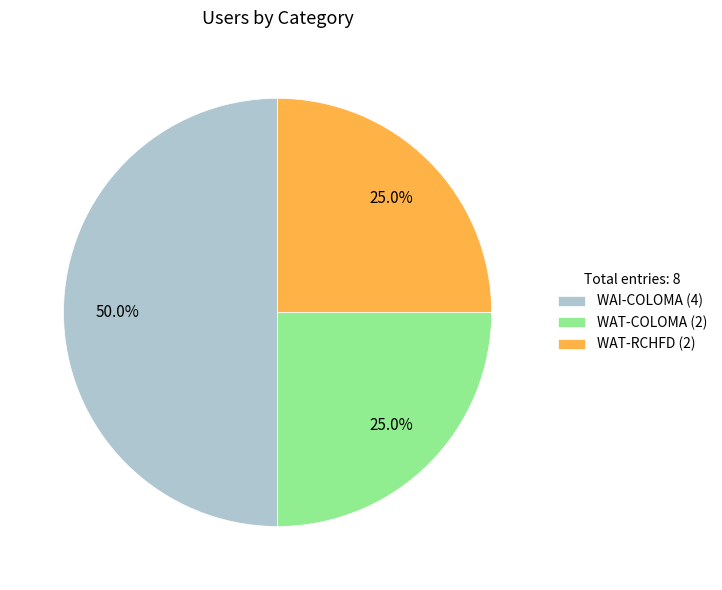

Combined, what portion of the pie is WAT-COLOMA and WAT-RCHFD?

50.0%